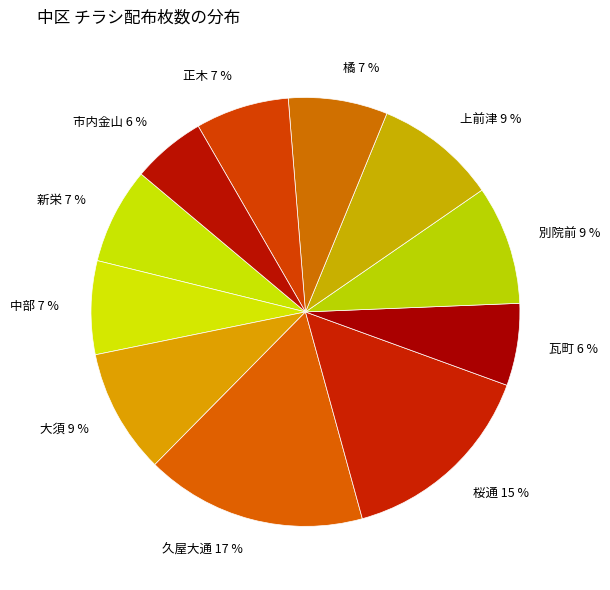

What percentage is the 市内金山 slice, to the nearest percent?

6%